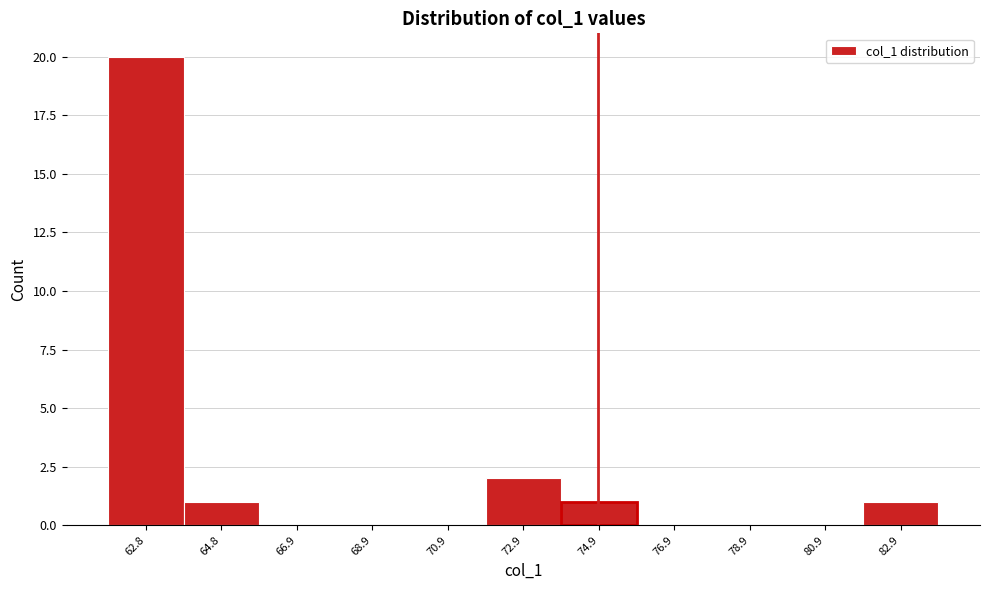

Reading left to right, list all the values displayed in this chart.

62.8=20	64.8=1	66.9=0	68.9=0	70.9=0	72.9=2	74.9=1	76.9=0	78.9=0	80.9=0	82.9=1